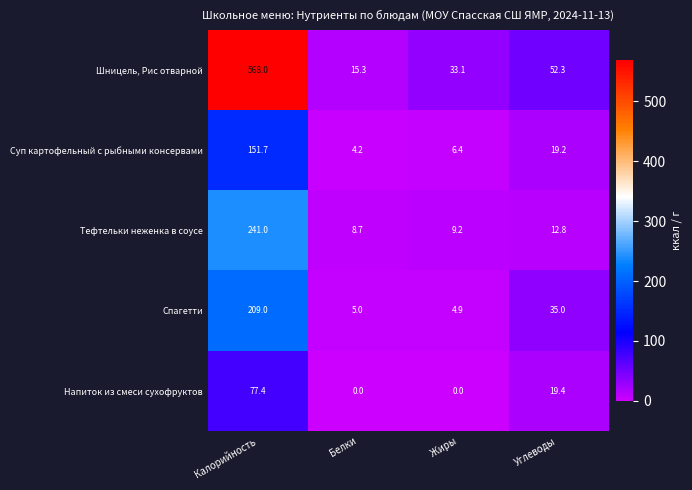

What is the total value across all series at Калорийность?

1247.1